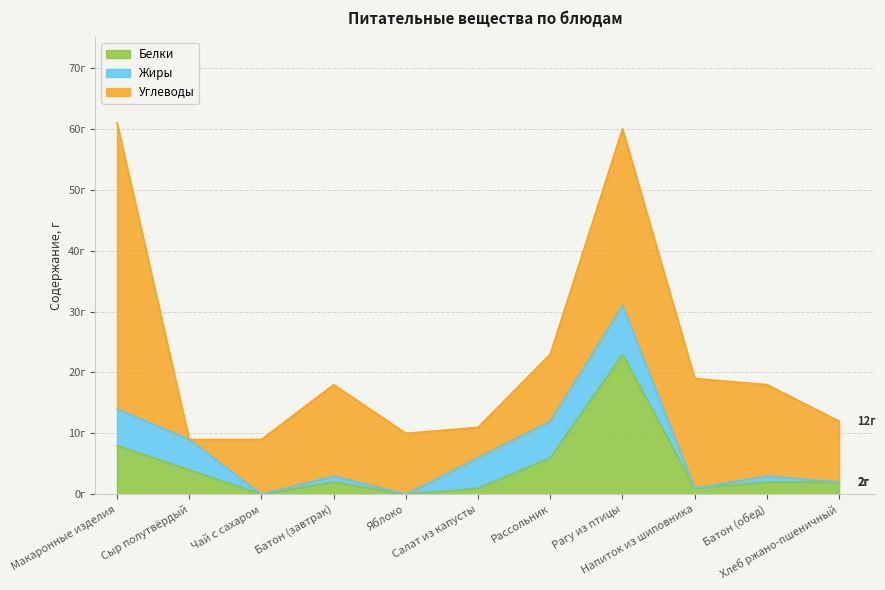

What is the sum of all Углеводы values?

169